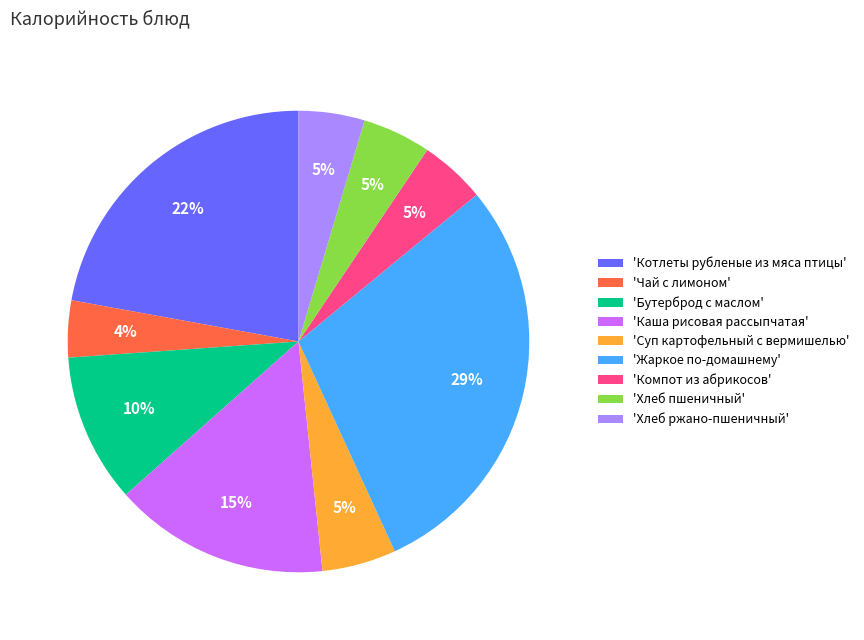

True or false: 'Каша рисовая рассыпчатая' accounts for 15% of the total.

True